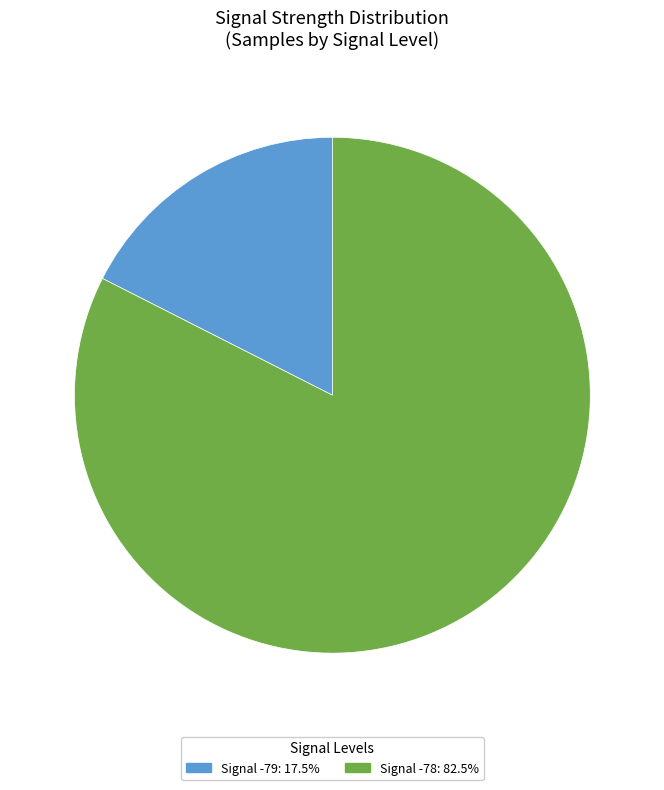

Is there any slice that represents more than half of the pie?

Yes